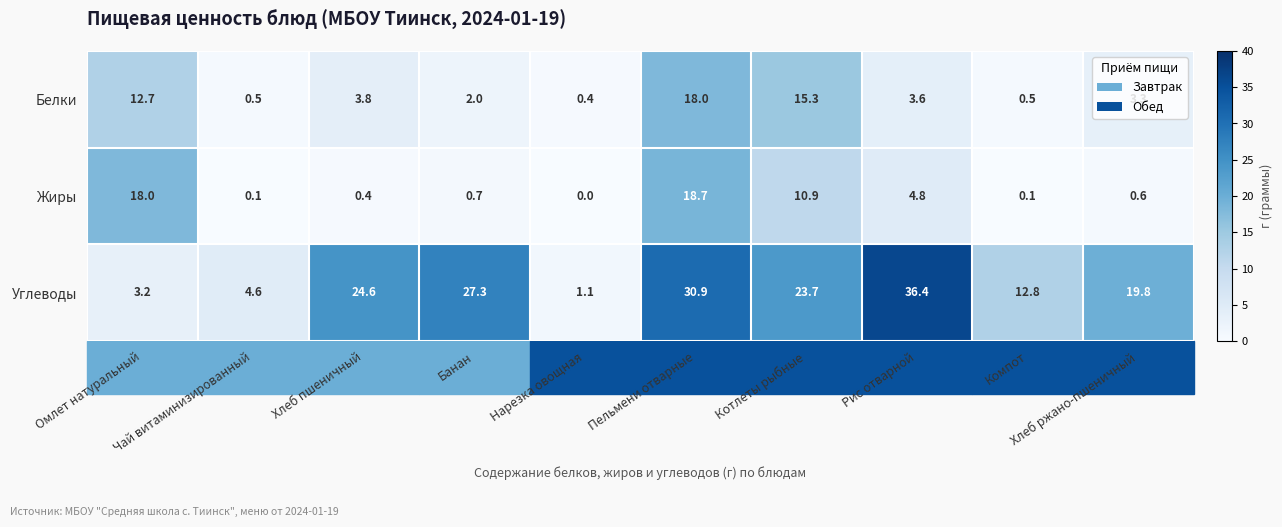

Which label corresponds to the smallest value in the chart?

Нарезка овощная